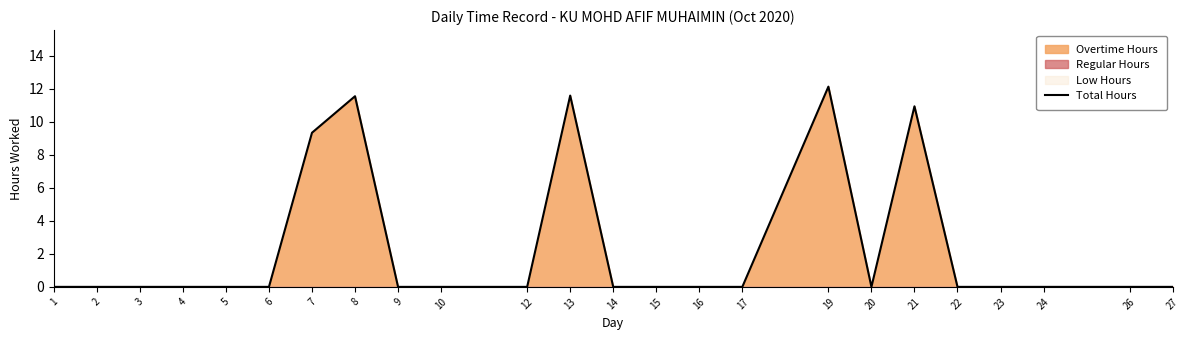

Reading left to right, what are all the values shown in this chart?

0.0	0.0	0.0	0.0	0.0	0.0	9.3	11.5	0.0	0.0	0.0	11.6	0.0	0.0	0.0	0.0	12.1	0.0	10.9	0.0	0.0	0.0	0.0	0.0